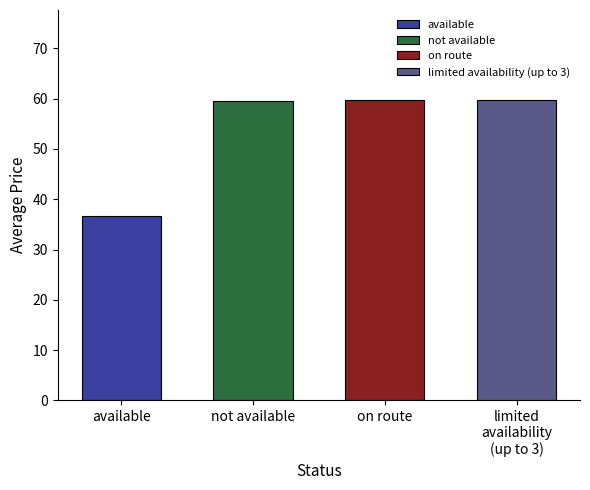

What is the label of the 2nd bar from the left?

not available